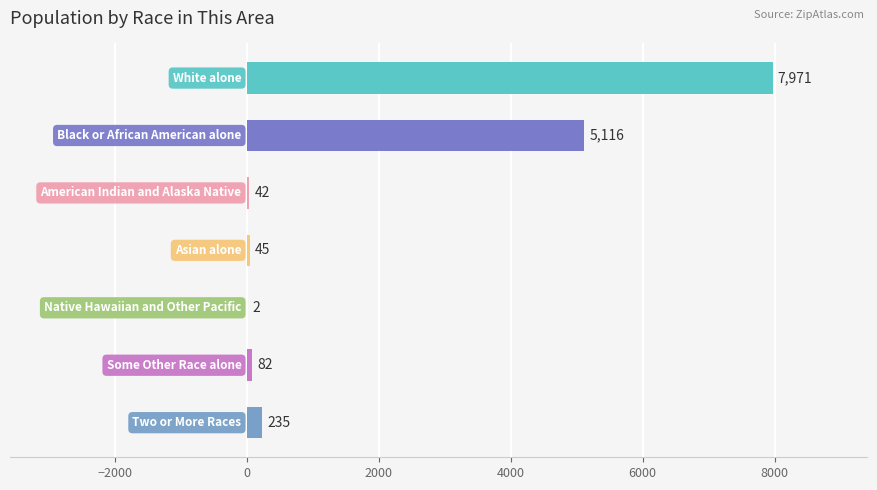

What is the maximum value shown in the chart?

7971